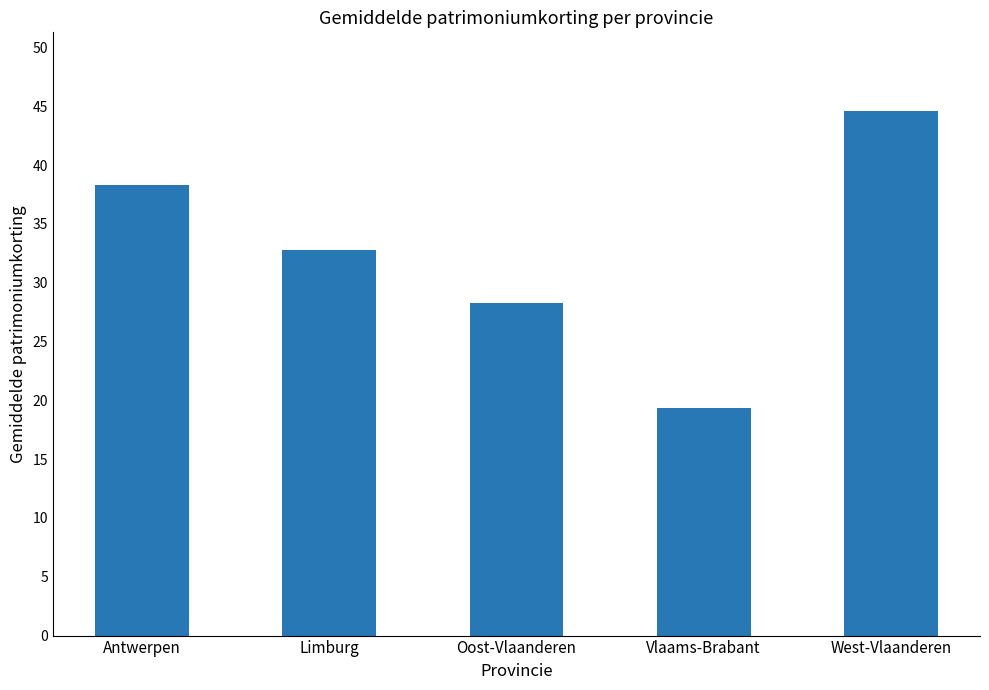

What is the change in value from Limburg to Oost-Vlaanderen?

-4.5